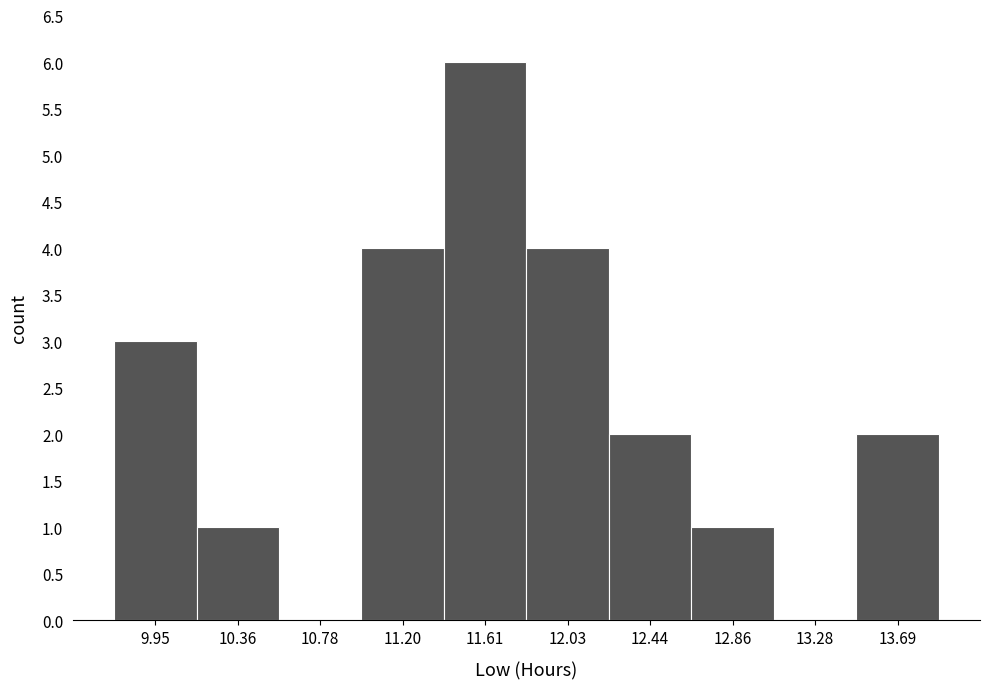

Which range on the x-axis has the tallest bar?

11.40 to 11.80